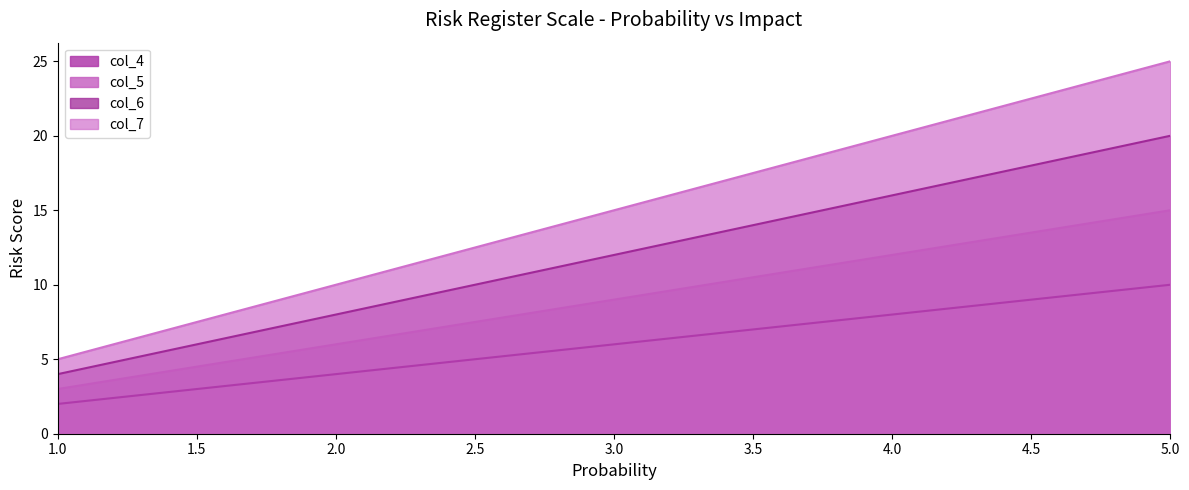

Which label corresponds to the smallest value in the chart?

1